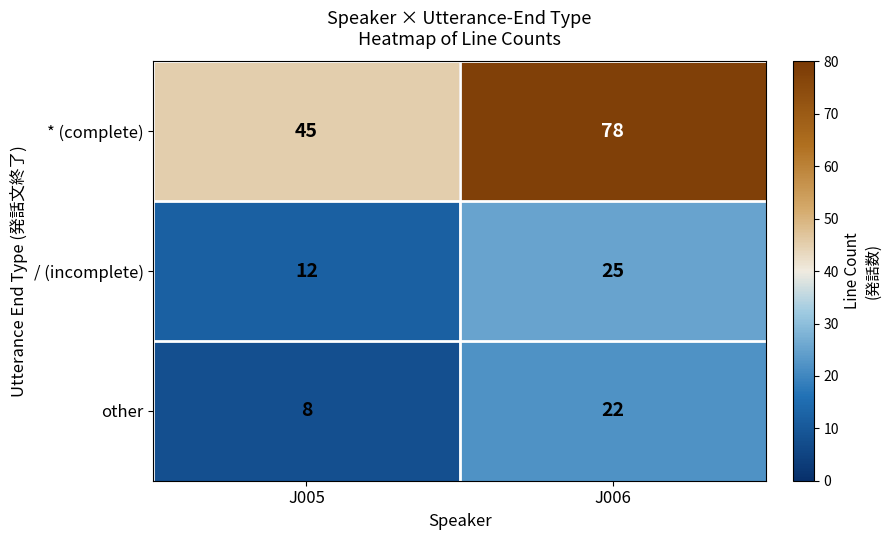

Reading left to right, extract all data points from this chart.

* (complete): 45	78
/ (incomplete): 12	25
other: 8	22